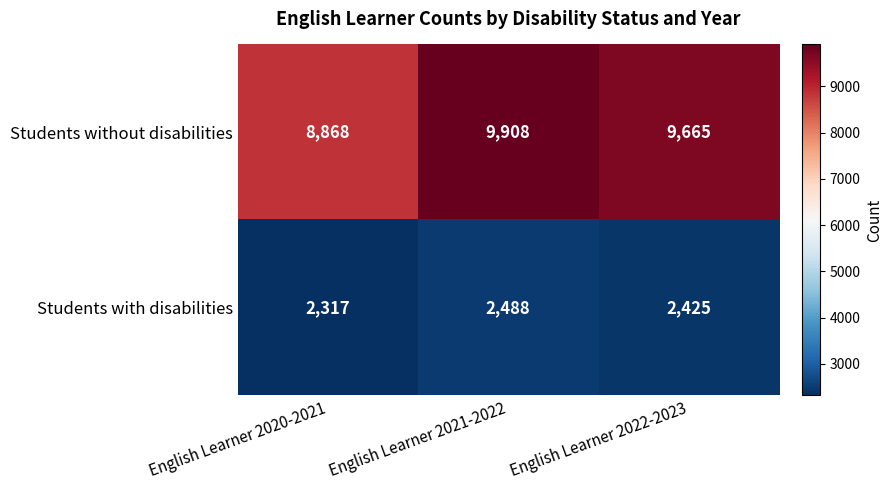

Between English Learner 2020-2021 and English Learner 2022-2023, which series saw the biggest shift?

Students without disabilities